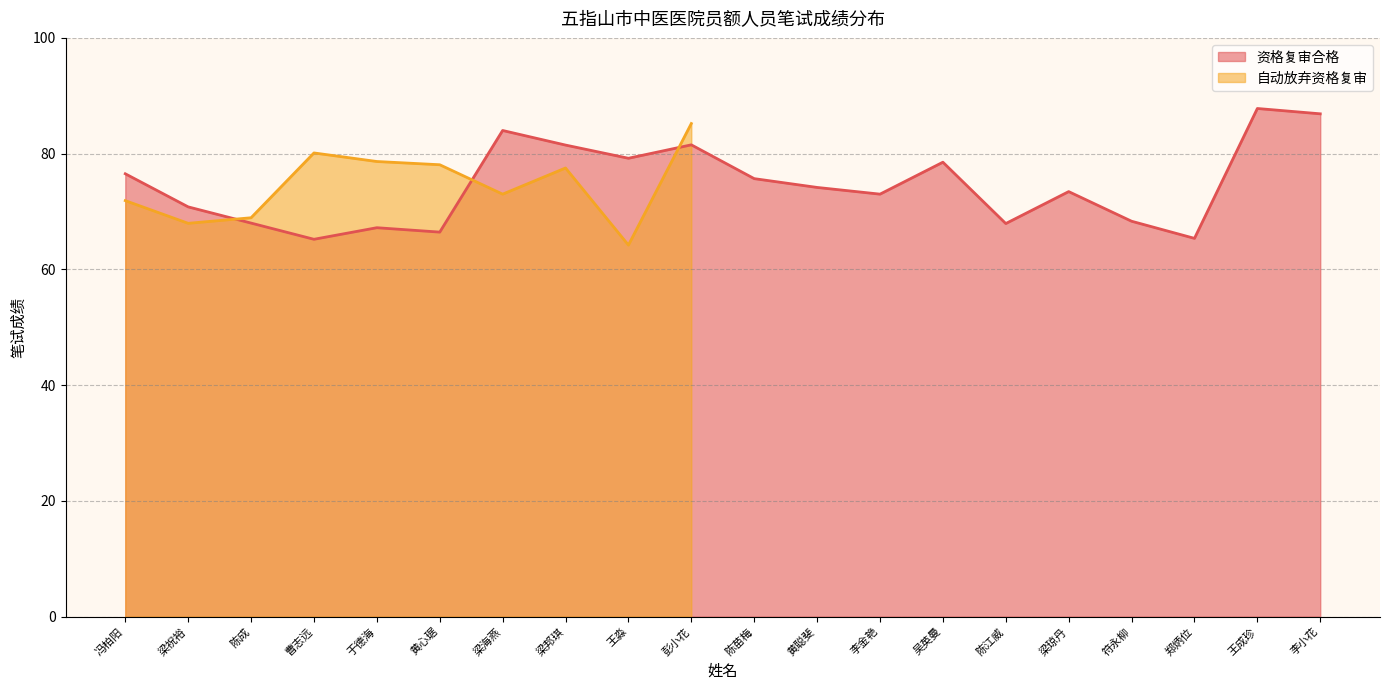

List the labels in order of value, smallest first.

曹志远, 郑炳位, 黄心琚, 于德海, 陈江威, 陈成, 符永柳, 梁祝裕, 李金艳, 梁琼丹, 黄聪斐, 陈苗梅, 冯柏阳, 吴英曼, 王淼, 梁邦琪, 彭小花, 梁海燕, 李小花, 王成珍